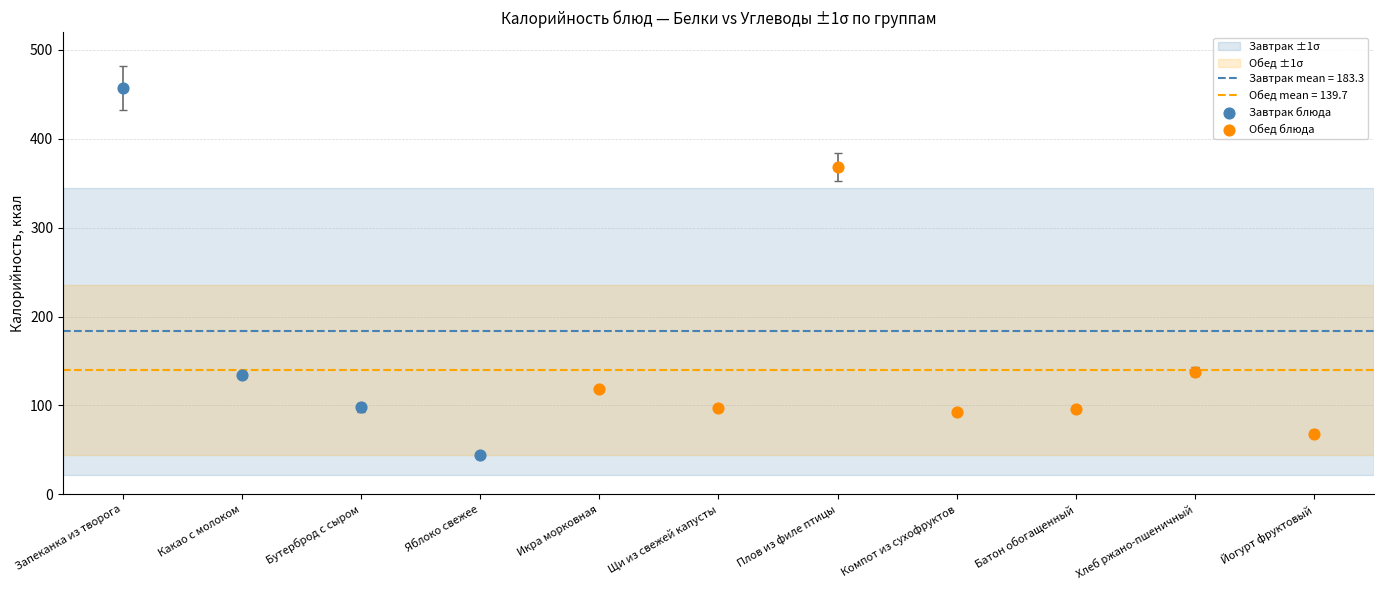

Which series has the largest Y range (max minus min)?

Завтрак блюда